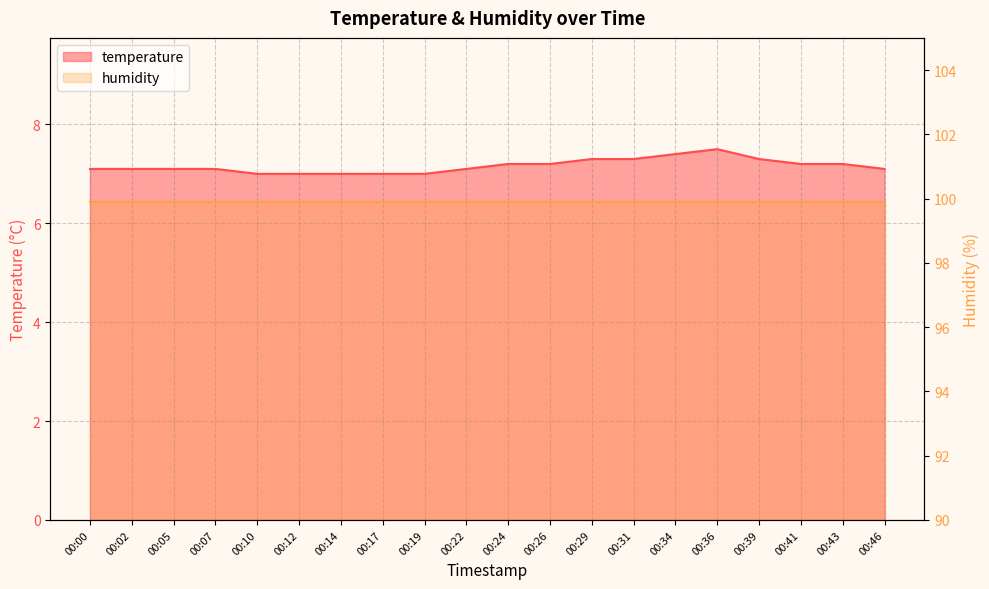

Is it true that the value at 00:12 is 9.3?

False